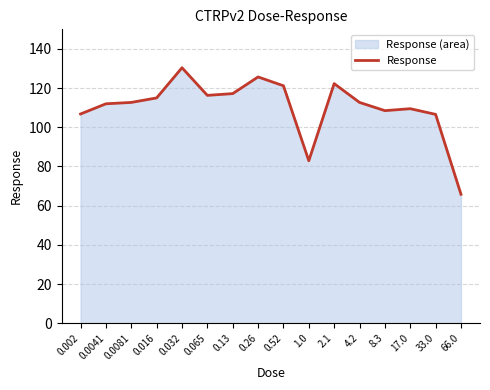

How many lines are shown in the chart?

1